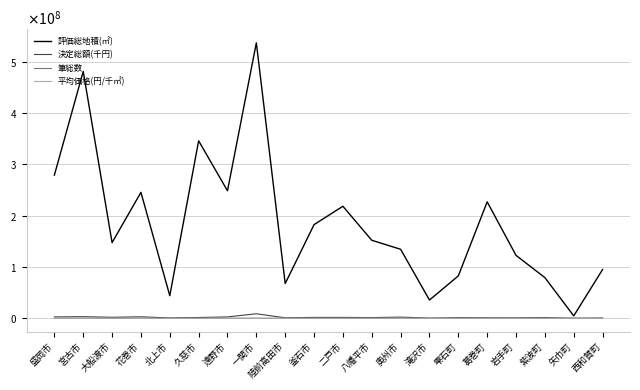

Reading left to right, transcribe all the data shown in this chart.

評価総地積(㎡): 278813666	480822735	147390148	245323635	44044296	345697659	248418976	536517313	67667310	182449473	218188936	151992170	134447522	35628897	82586592	226835112	122563066	79250298	4754159	95064749
決定総額(千円): 2752239	3176955	1993888	2955796	782816	1545963	2740634	8827860	1022501	1722337	1744869	1396801	2336811	419499	1343161	1036278	927225	1509539	89379	560168
筆総数: 19595	31646	16811	35584	24180	21639	23481	100375	15798	9335	25665	18011	34763	4843	9220	7743	5738	12423	1942	9866
平均価格(円/千㎡): 9871	6607	13528	12049	17773	4472	11032	16454	15111	9440	7997	9190	17381	11774	16264	4568	7565	19048	18800	5892